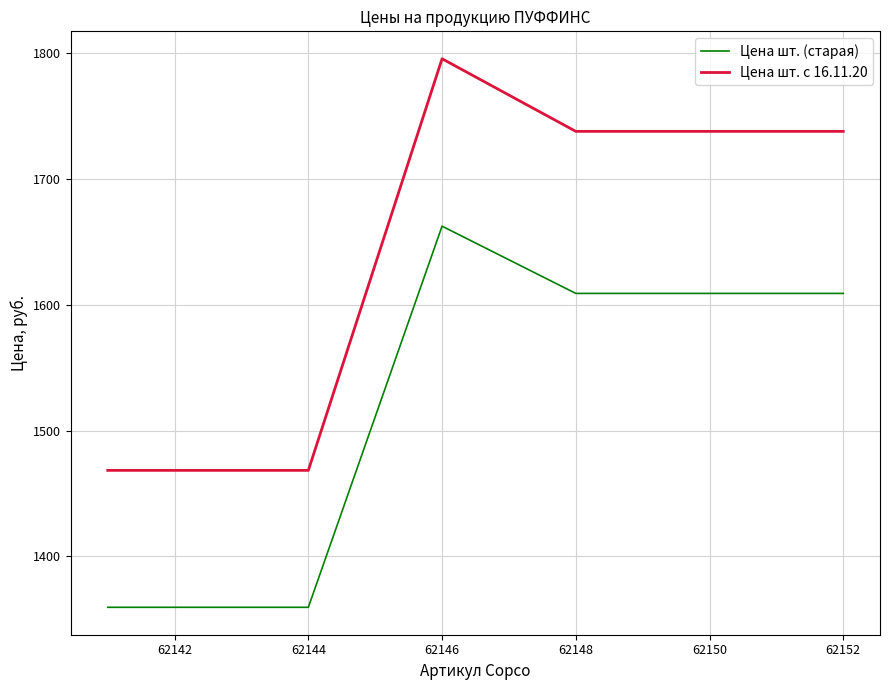

True or false: Цена шт. (старая) and Цена шт. с 16.11.20 cross at least once.

False